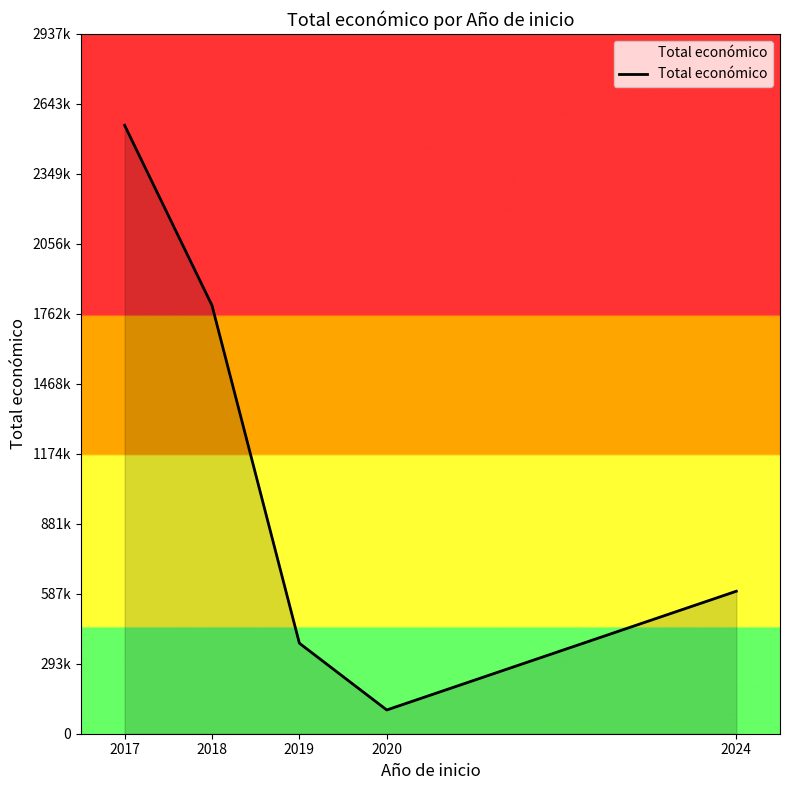

At which category does the data reach its first local valley?

2020